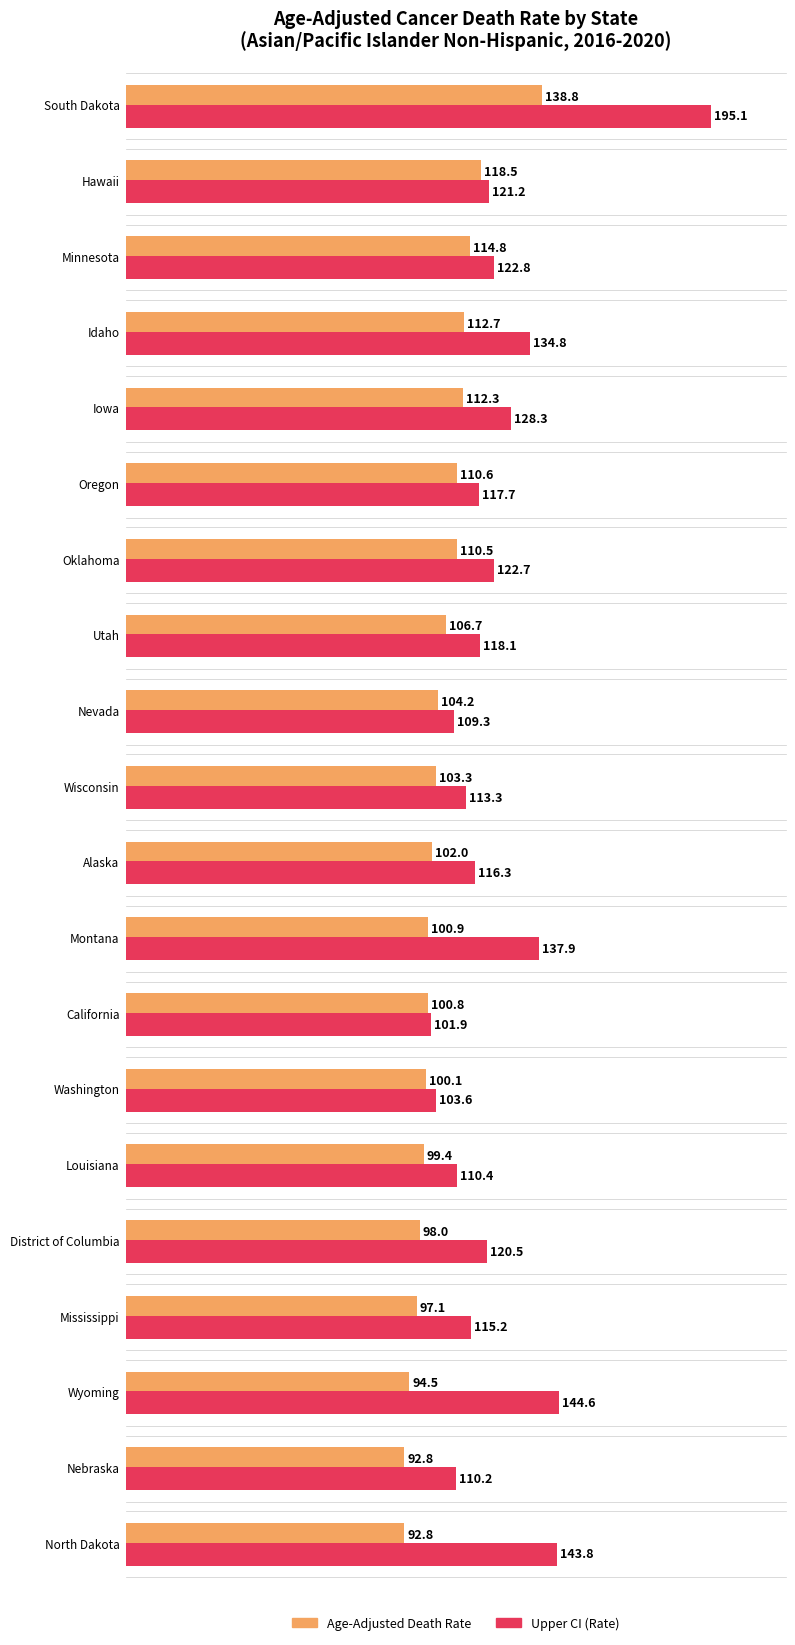

The value of Lower CI (Rate) at Utah is 125.6. True or false?

False